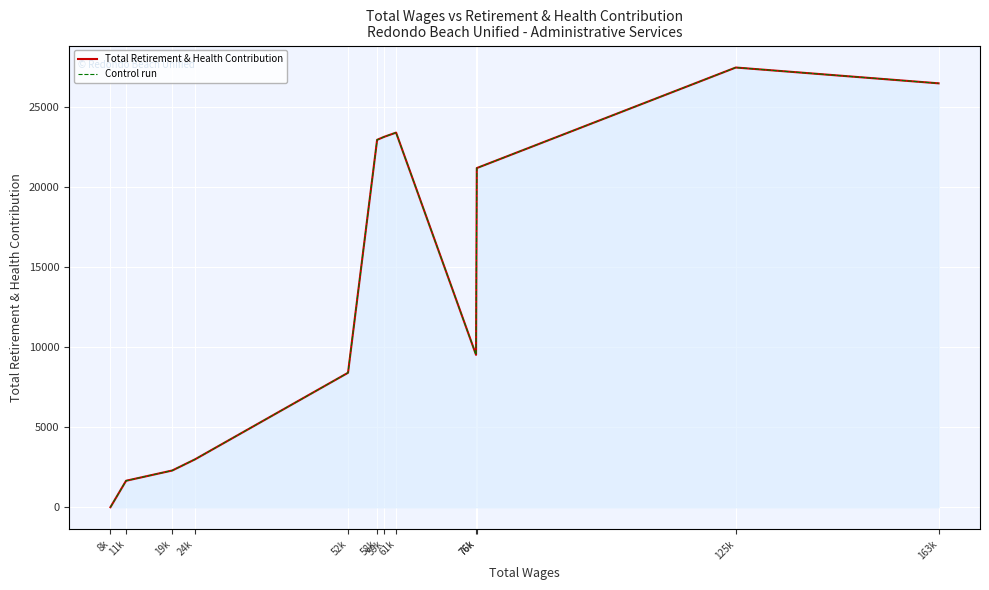

True or false: Control run has a value of 22925 at 58k.

True